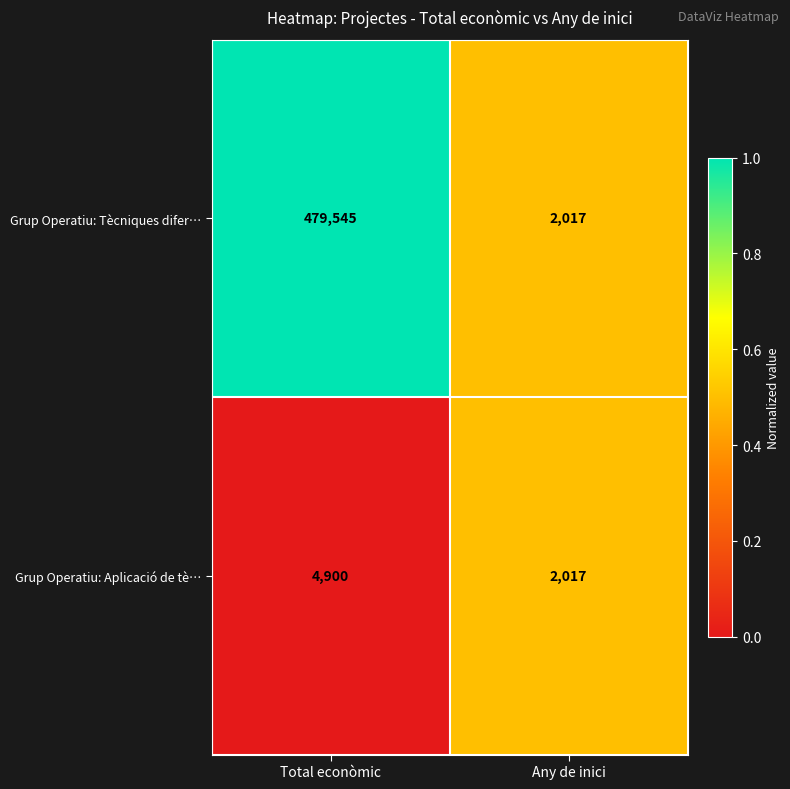

Where is Grup Operatiu: Aplicació de tè… nearest to the value 3458?

Any de inici